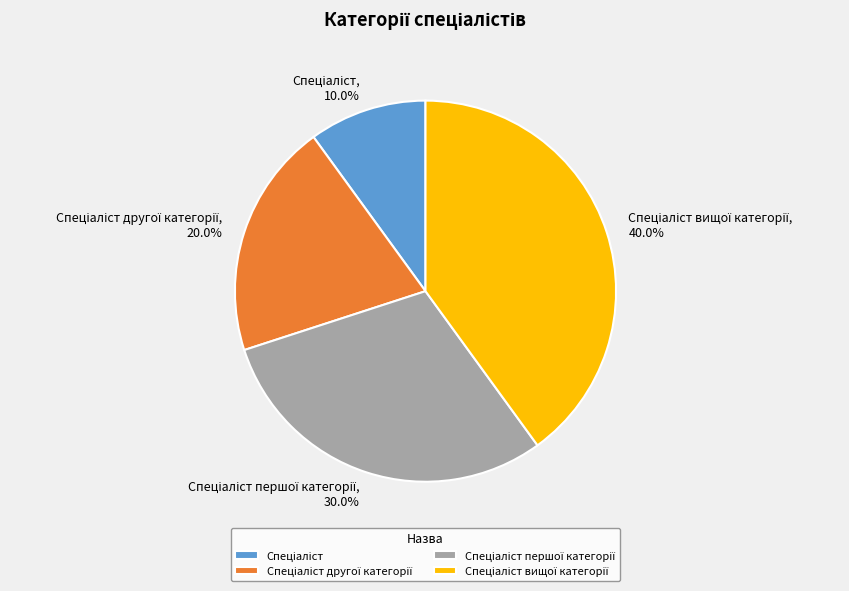

Does any single category account for the majority?

No